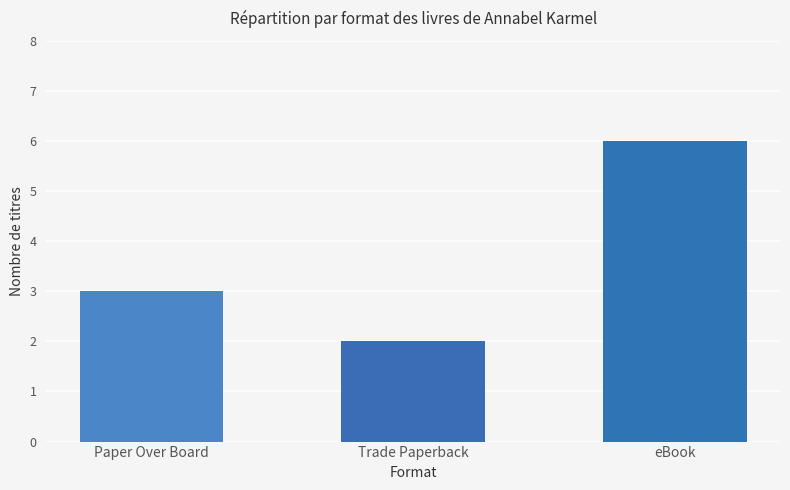

Reading right to left, transcribe all the data shown in this chart.

eBook=6	Trade Paperback=2	Paper Over Board=3